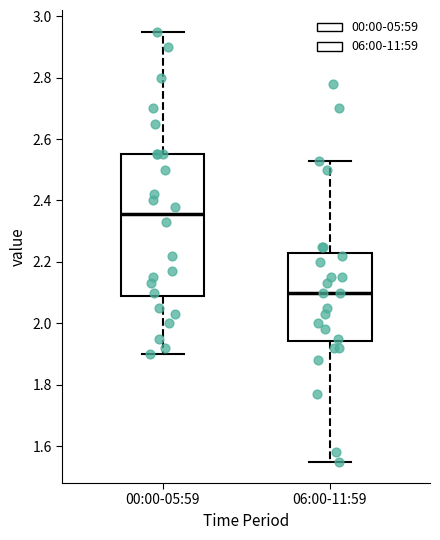

Where does the upper whisker of the box for 06:00-11:59 end on the y-axis? The values are not printed on the chart, so give them approximately, as read against the axis.

2.54